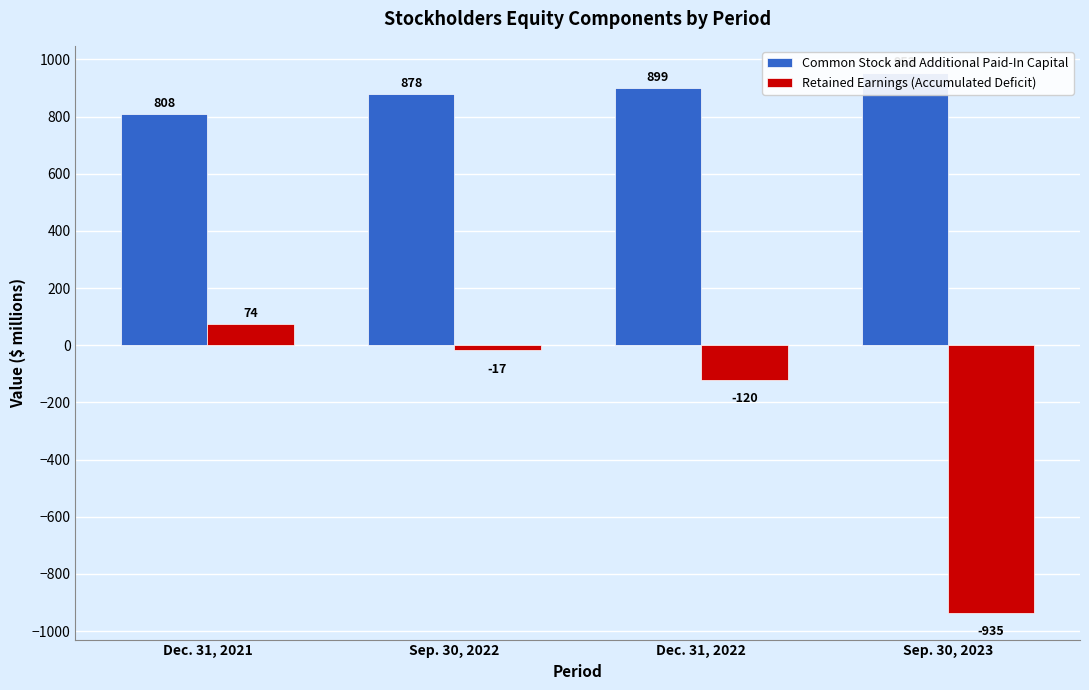

The value of Retained Earnings (Accumulated Deficit) at Sep. 30, 2022 is -17. True or false?

True